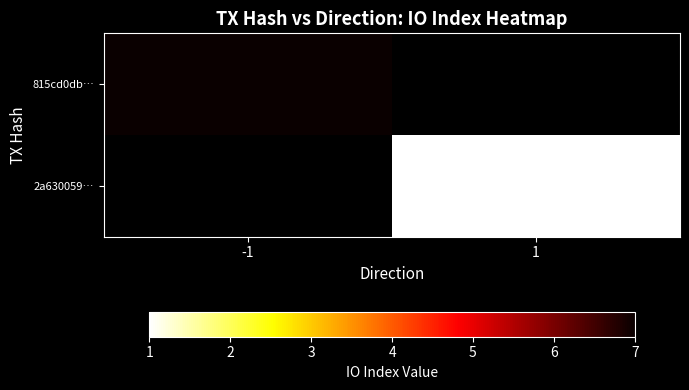

At -1, list the series in order from largest to smallest.

815cd0db…, 2a630059…